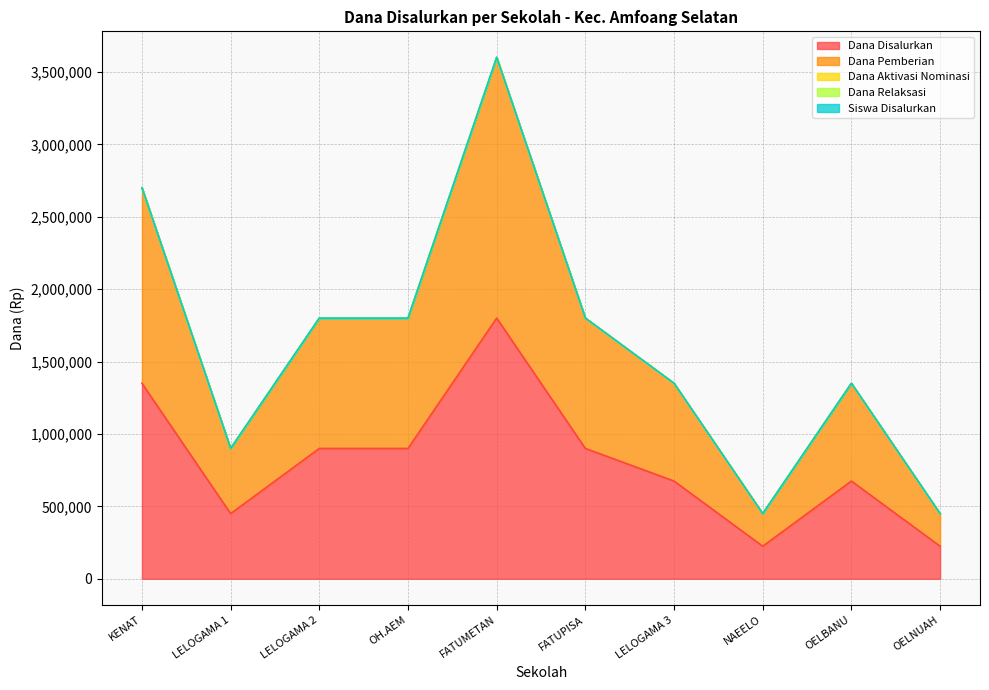

True or false: Siswa Disalurkan has a value of 450000 at NAEELO.

True